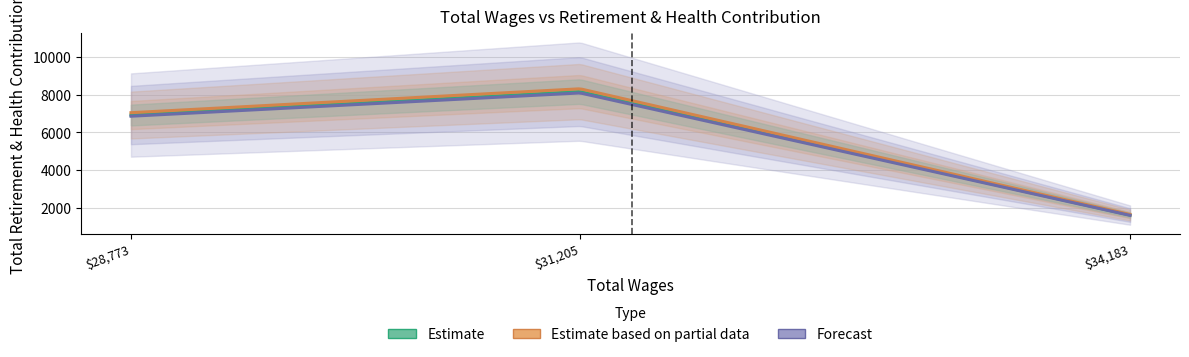

Is this an area chart (filled region under the line)?

No